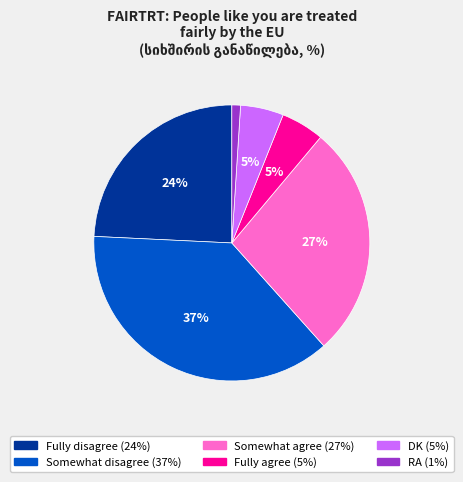

Approximately how many times larger is the value at Somewhat agree compared to Somewhat disagree?

0.7